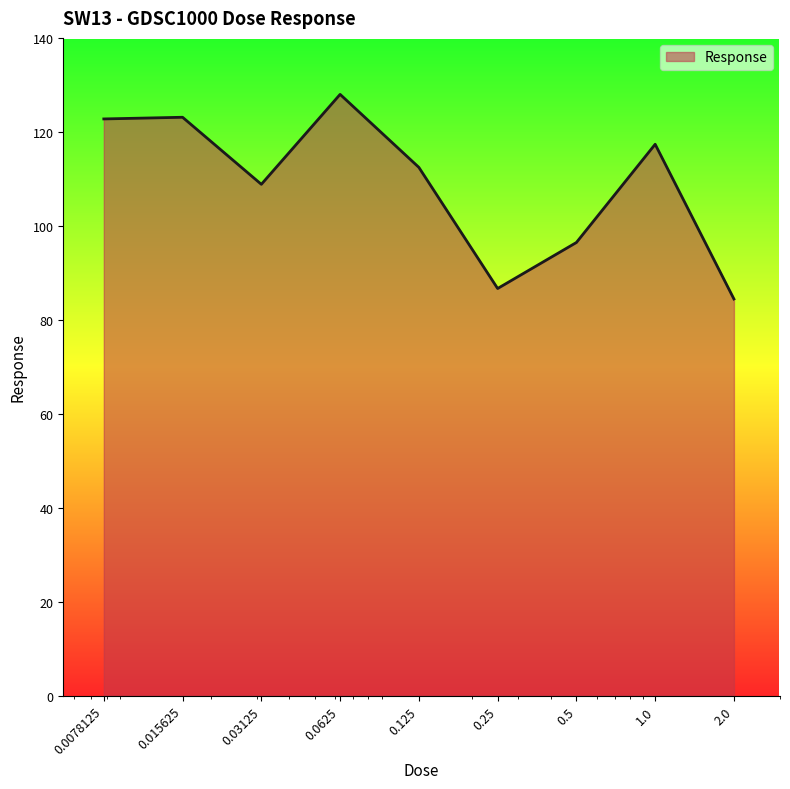

What is the maximum value shown in the chart?

128.0